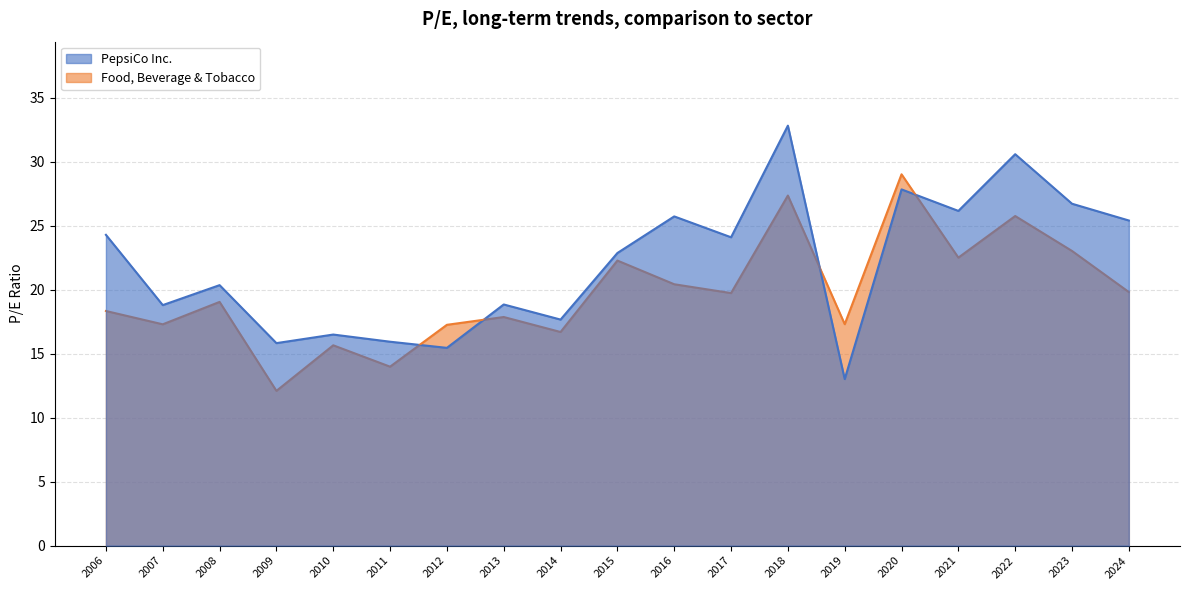

What is the lowest value of the Food, Beverage & Tobacco series?

12.1